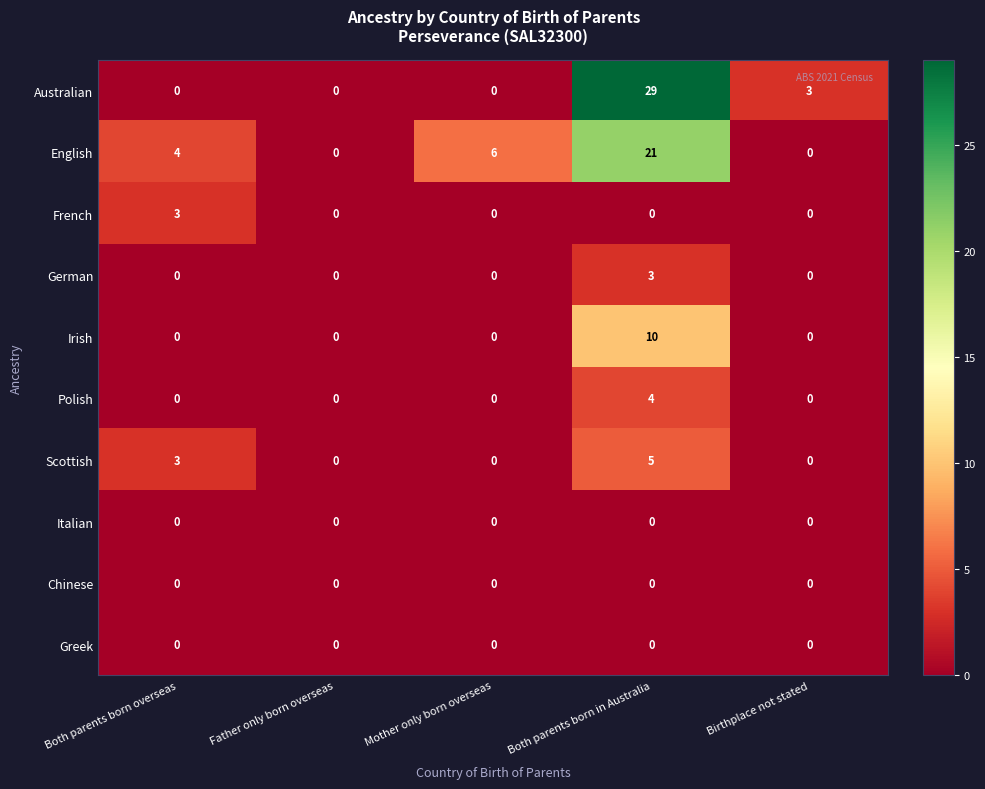

How many Polish values are between 0 and 1?

4